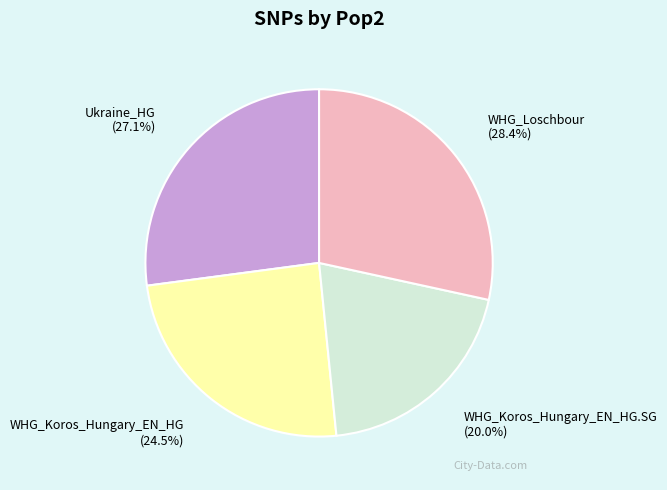

Is WHG_Loschbour the majority of the pie?

No